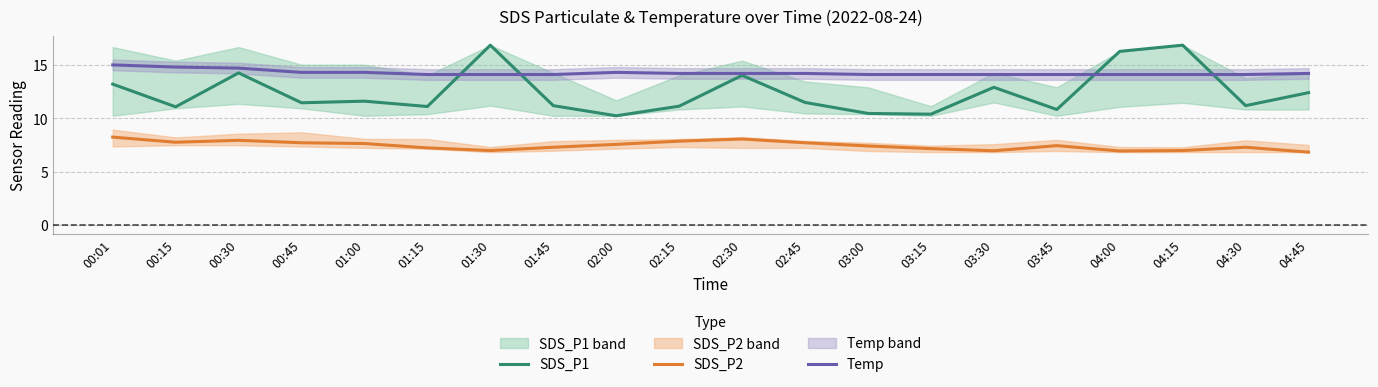

Count the number of categories in the chart.

20